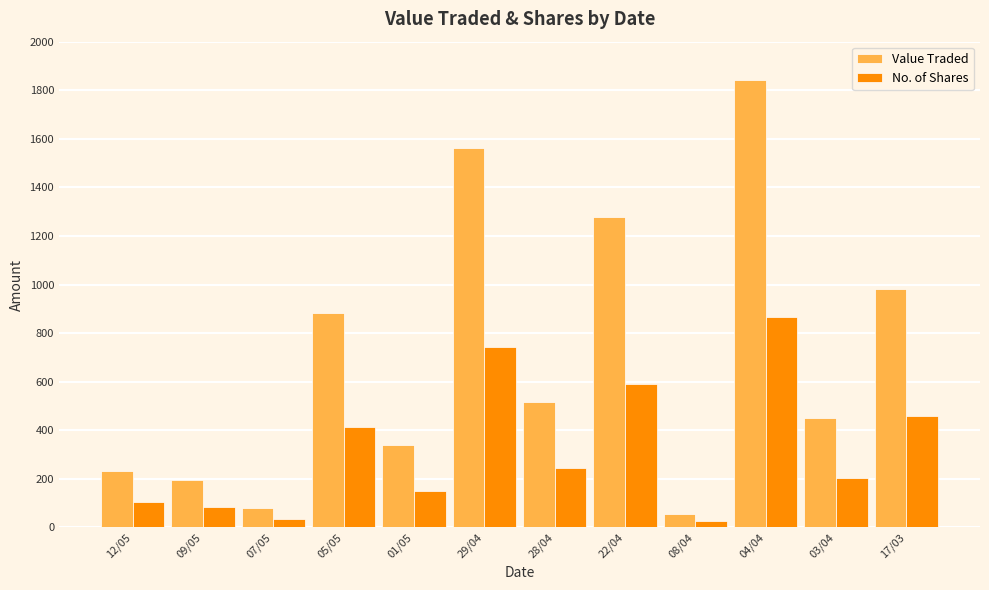

Which series has the largest range (max minus min)?

Value Traded